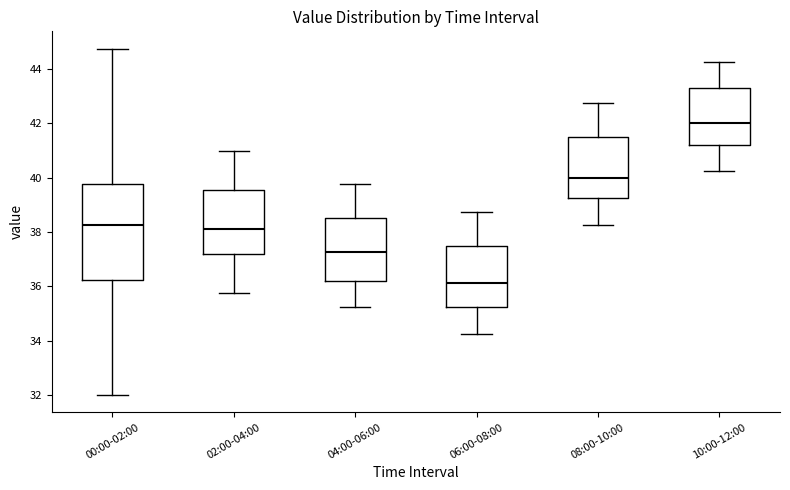

Where is the lower edge of the box for 10:00-12:00 on the y-axis? The values are not printed on the chart, so give them approximately, as read against the axis.

41.2